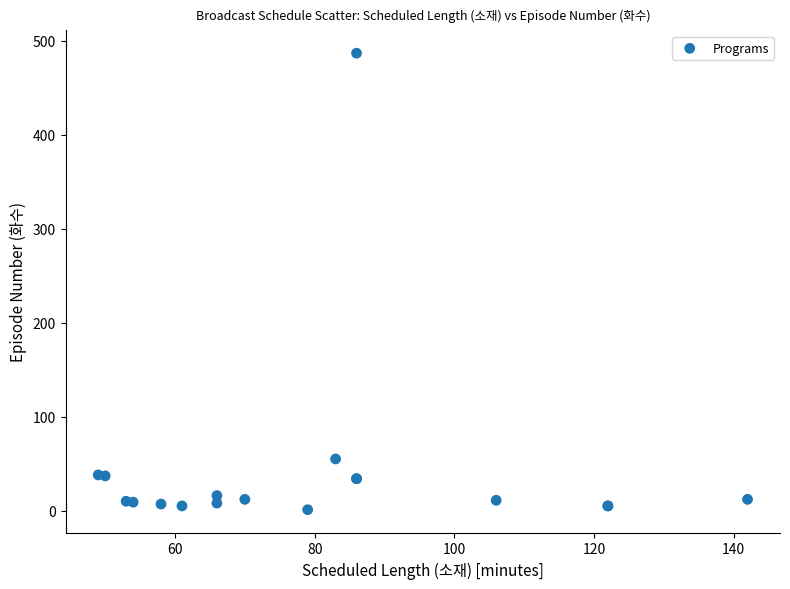

What Y value in the scatter plot is closest to 244?

55